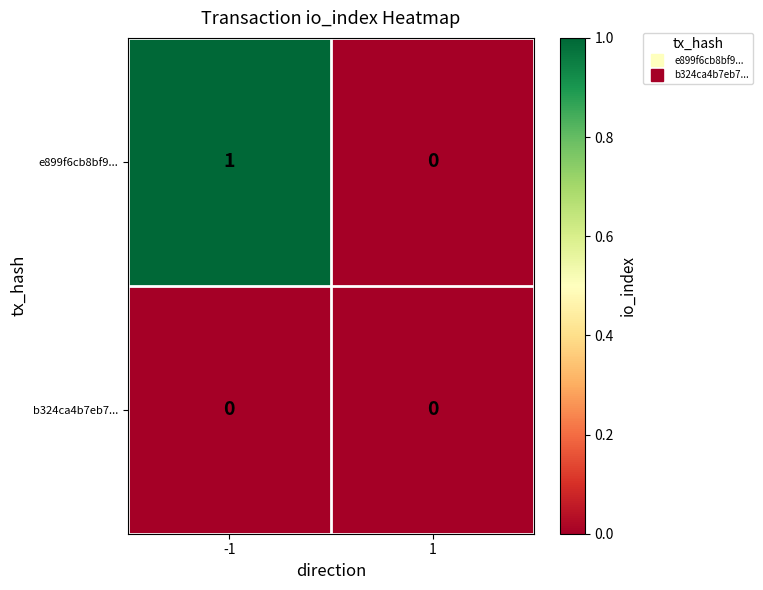

Reading left to right, list all the values displayed in this chart.

e899f6cb8bf9...: -1=1	1=0
b324ca4b7eb7...: -1=0	1=0